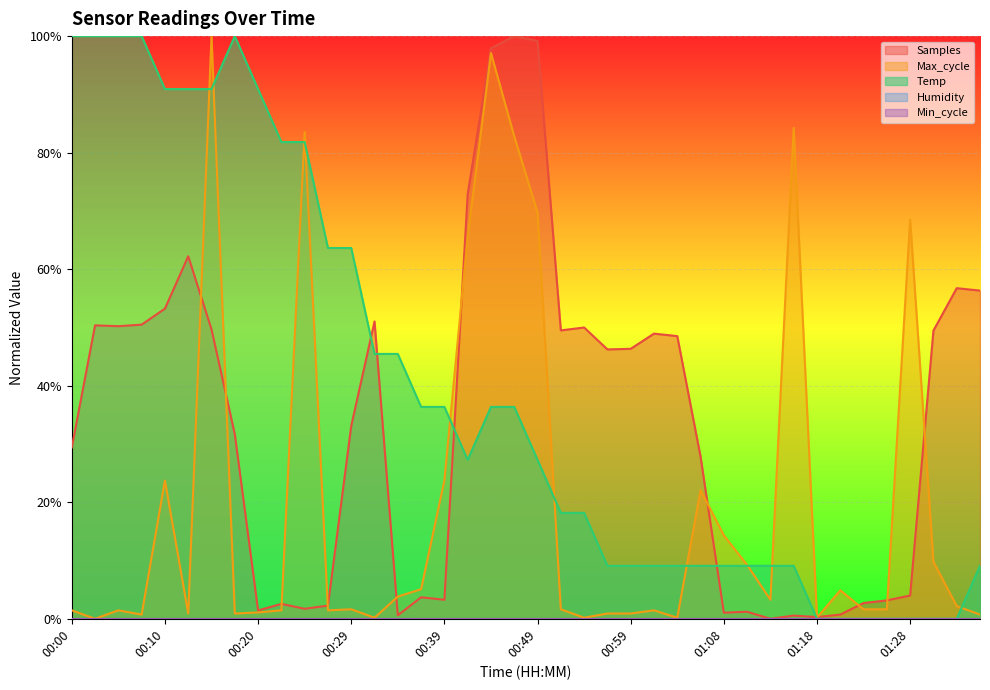

What position from the right is 00:51?

19